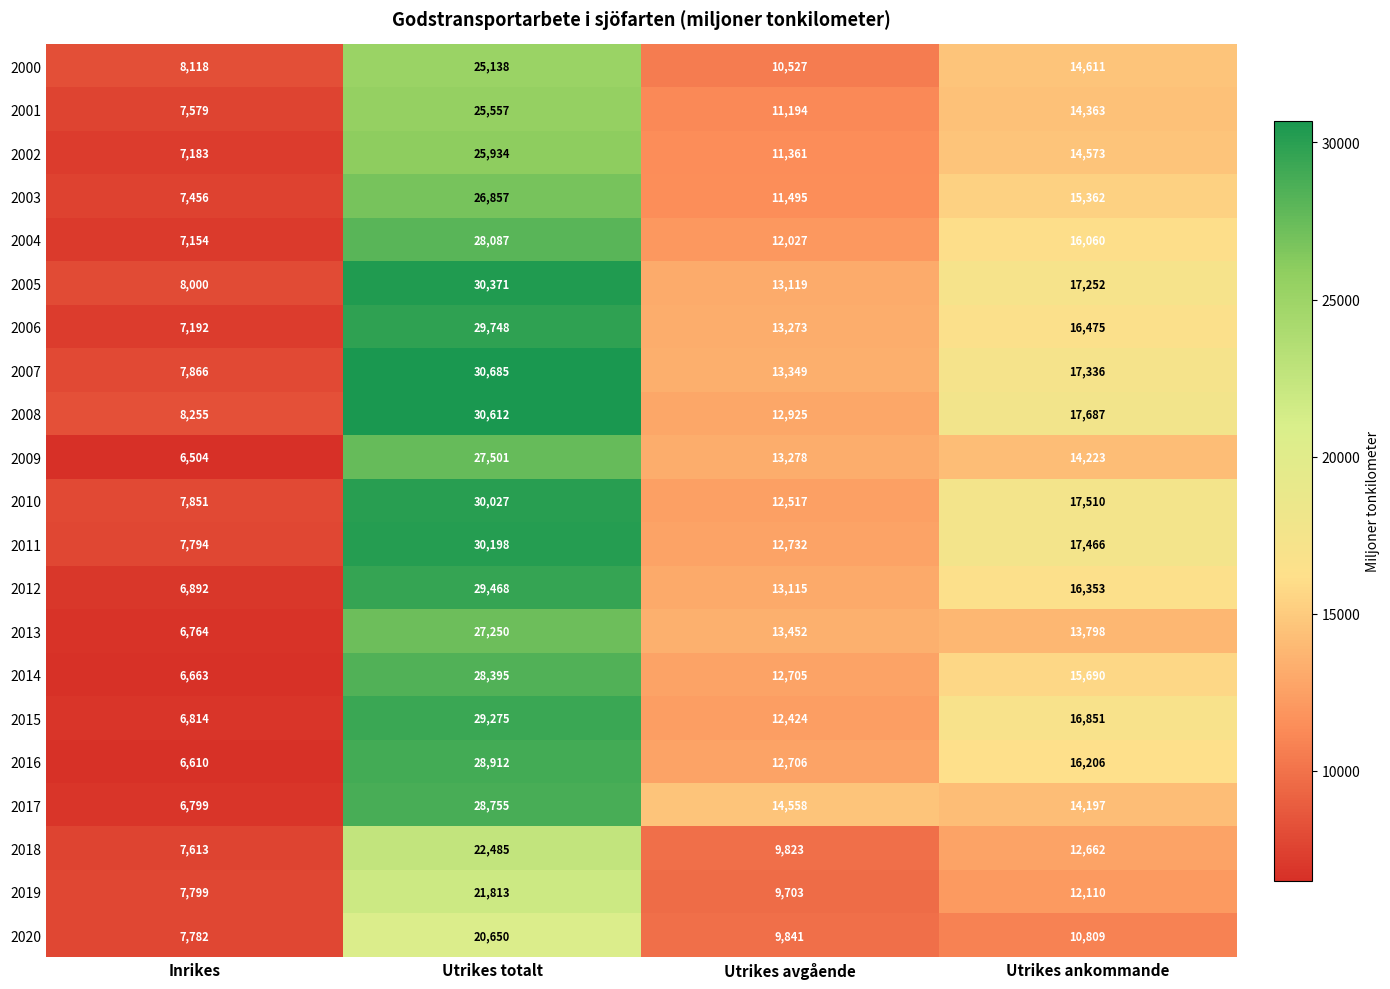

Rank the series at Utrikes avgående from highest to lowest value.

2017, 2013, 2007, 2009, 2006, 2005, 2012, 2008, 2011, 2016, 2014, 2010, 2015, 2004, 2003, 2002, 2001, 2000, 2020, 2018, 2019